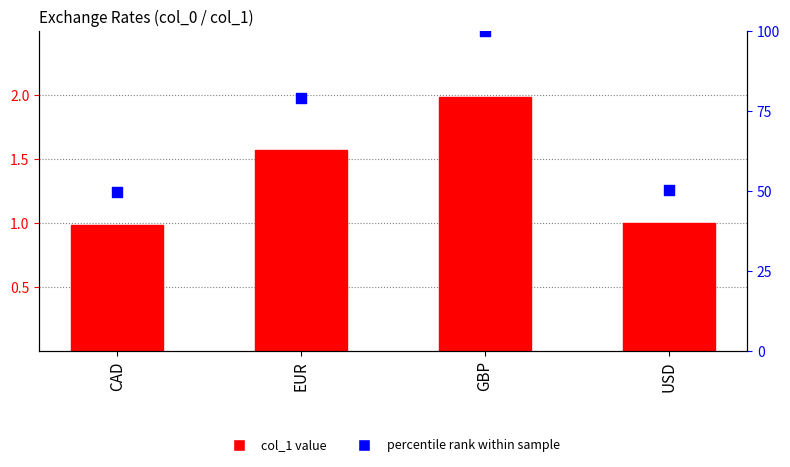

Which series has the widest spread of Y values?

percentile rank